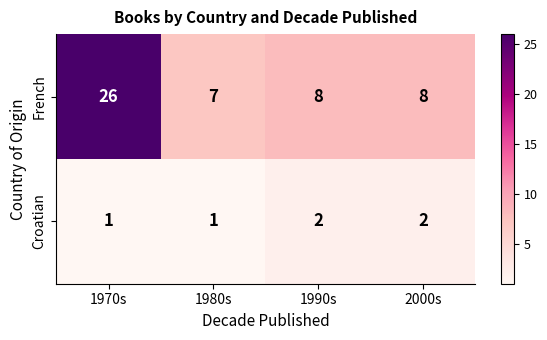

What is the difference between the maximum and minimum values in the French series?

19